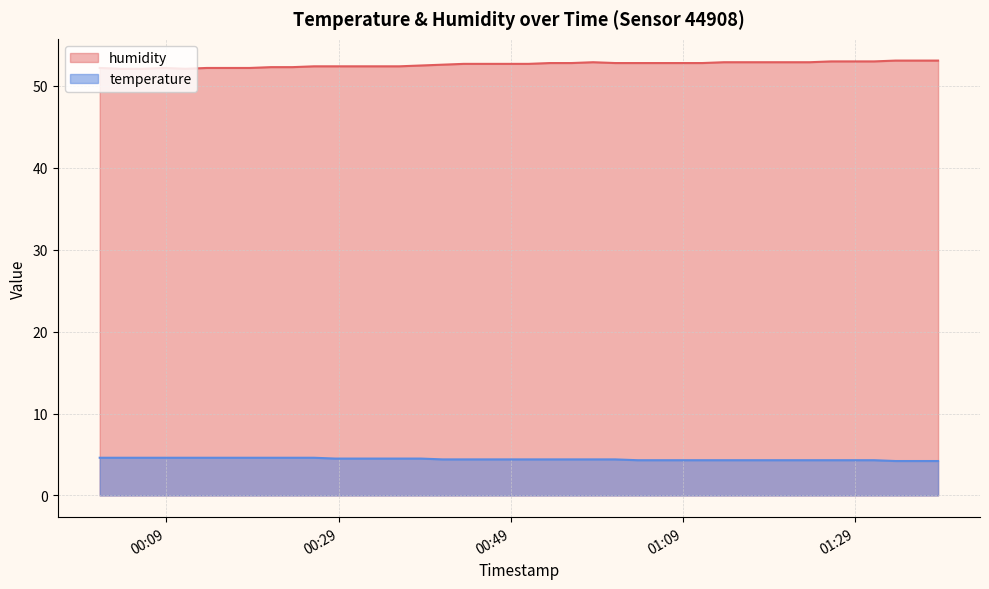

How many lines are shown in the chart?

2